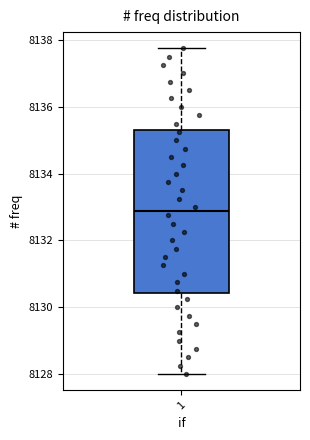

Transcribe this box plot: give where the median line is, the range the box spans, and where the two whiskers end, as read against the y-axis. The values are not printed on the chart, so give them approximately, as read against the axis.

median 8132.8, box 8130.4 to 8135.4, whiskers 8128.0 to 8137.8